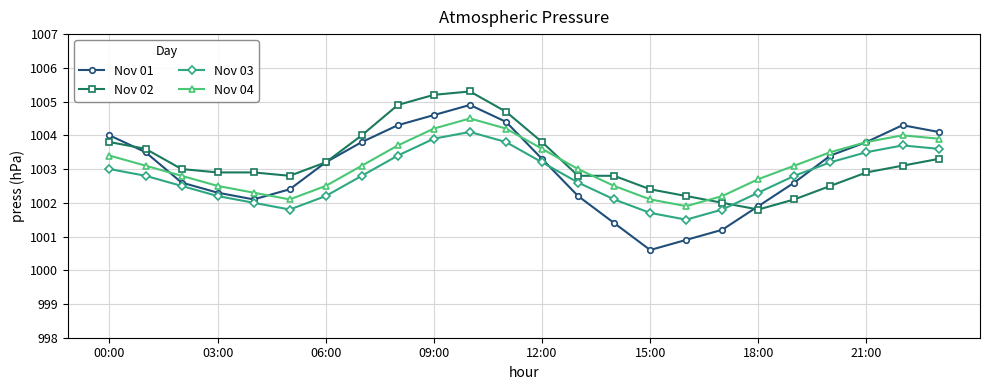

In Nov 01, how many points are lower than both neighbors (excluding endpoints)?

2